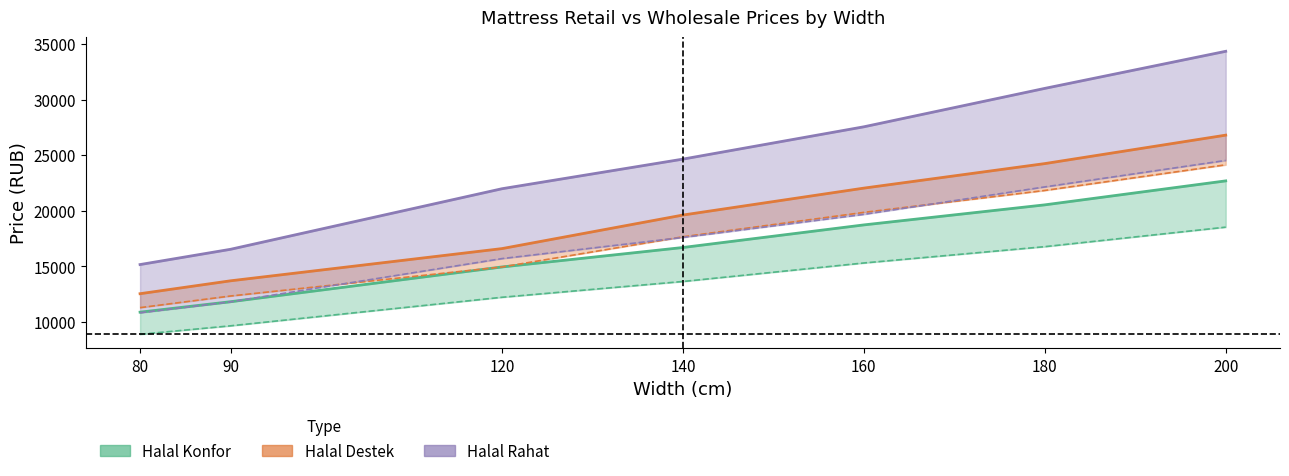

List the series in order of their overall mean, lowest first.

Halal Konfor retail, Halal Destek retail, Halal Rahat retail